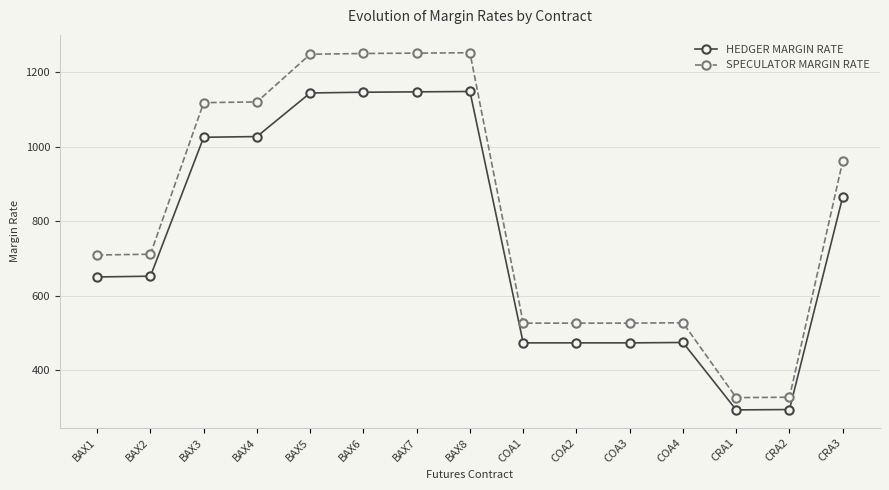

The HEDGER MARGIN RATE series shows 662 at COA4. True or false?

False